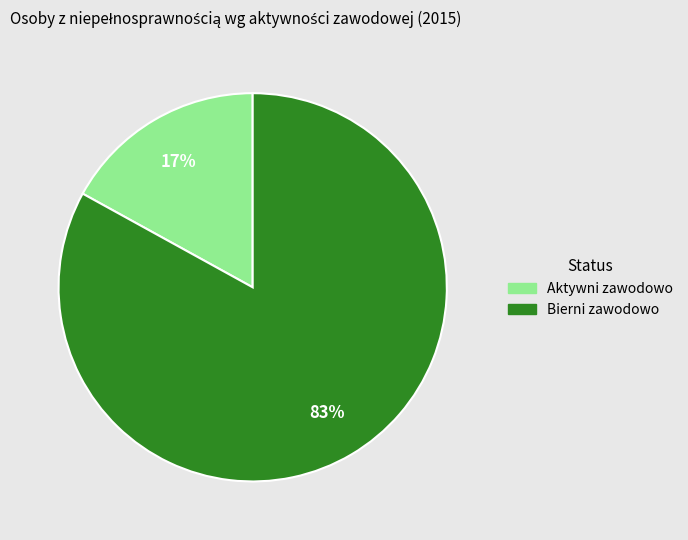

Do Aktywni zawodowo and Bierni zawodowo together represent more than half of the pie?

Yes